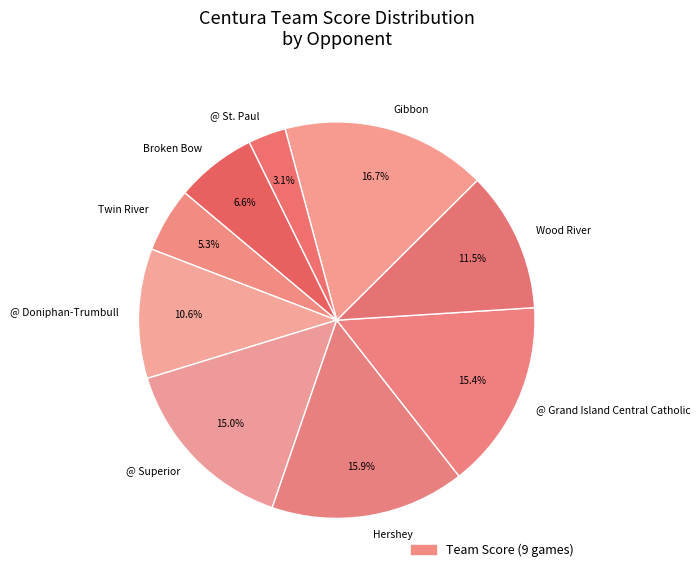

Is the sum of Twin River and @ Grand Island Central Catholic greater than half?

No